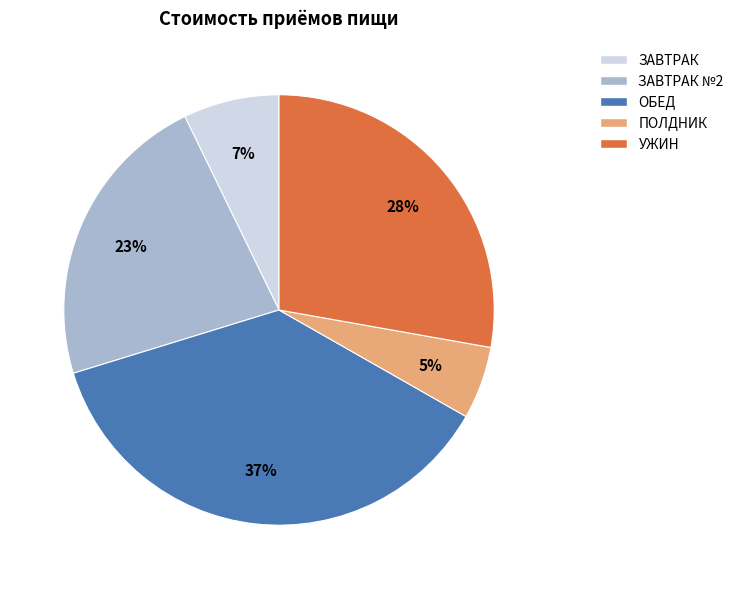

True or false: ЗАВТРАК accounts for 7% of the total.

True